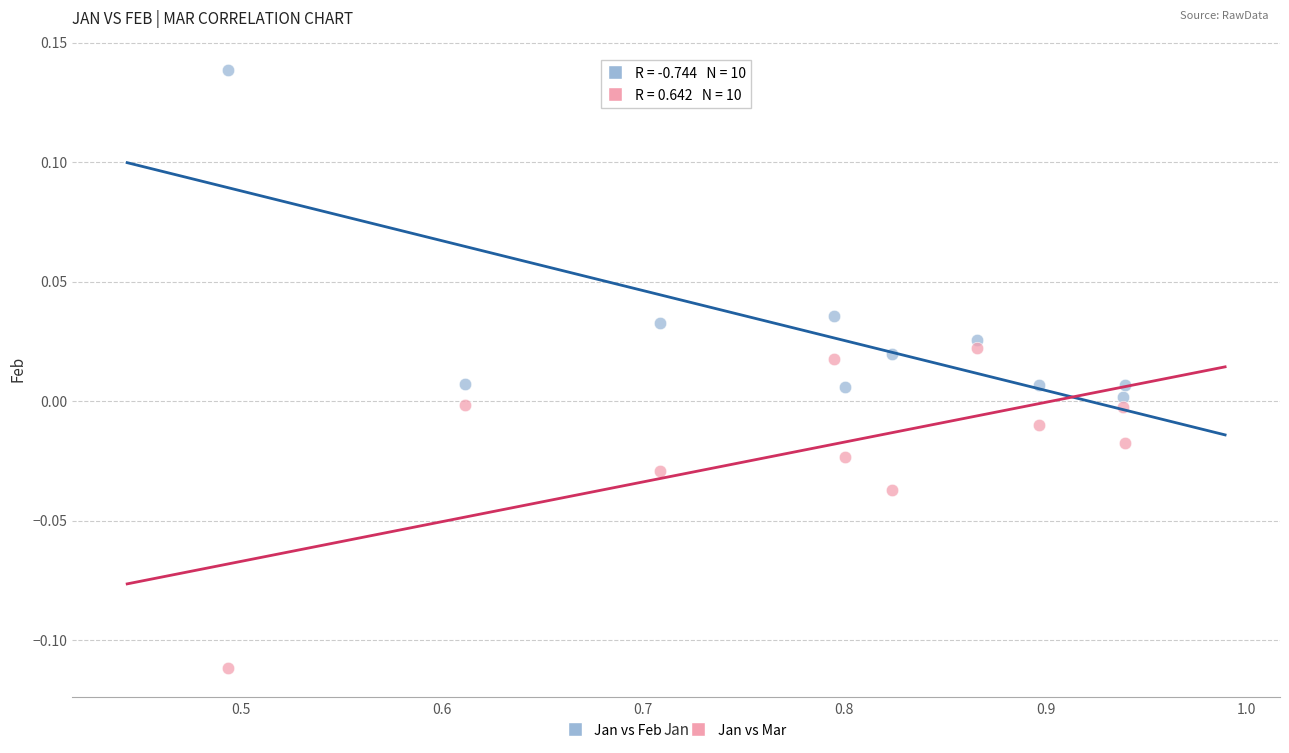

Across all data points, what is the range of X values (max minus min)?

0.4